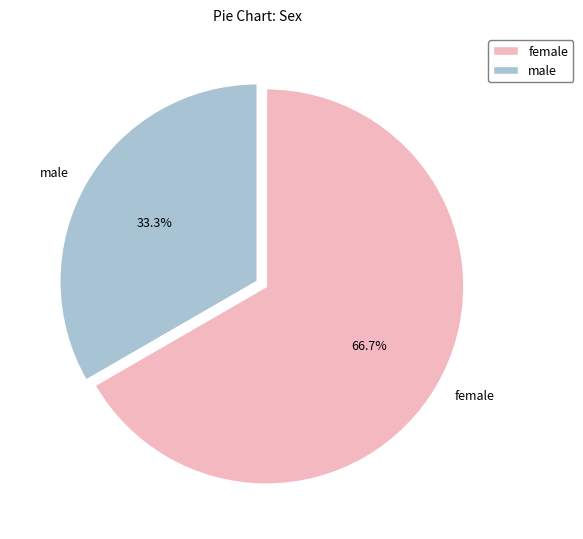

Which category has the smallest portion of the pie?

male